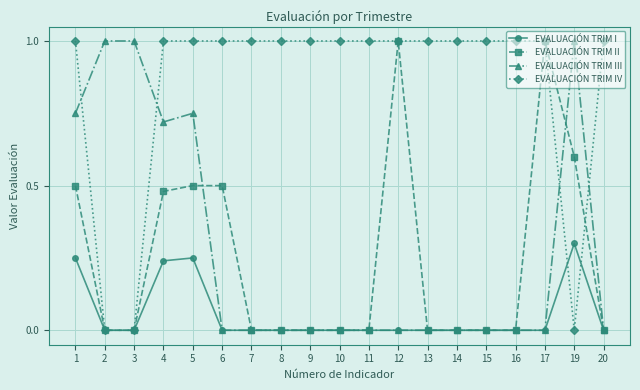

What is the difference between the maximum and second lowest values in the EVALUACIÓN TRIM I series?

0.3